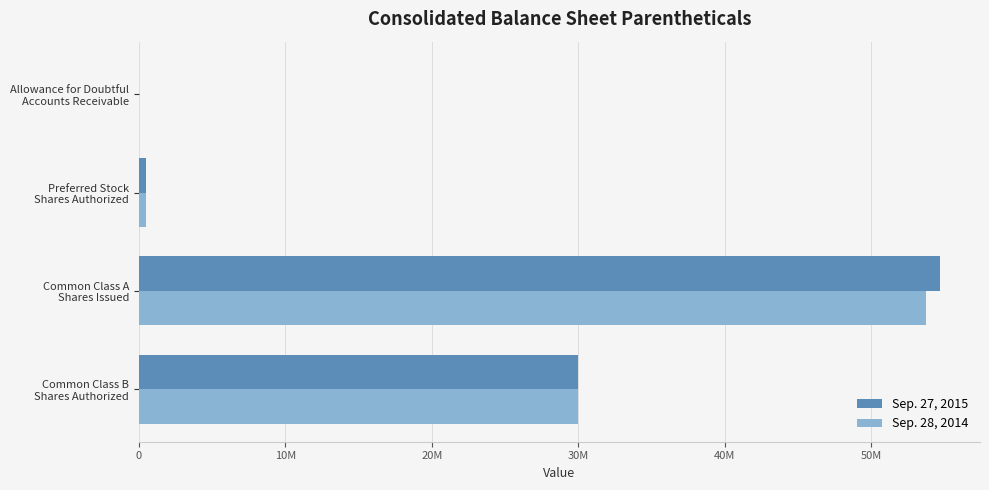

Rank the series by their average value, from highest to lowest.

Sep. 27, 2015, Sep. 28, 2014